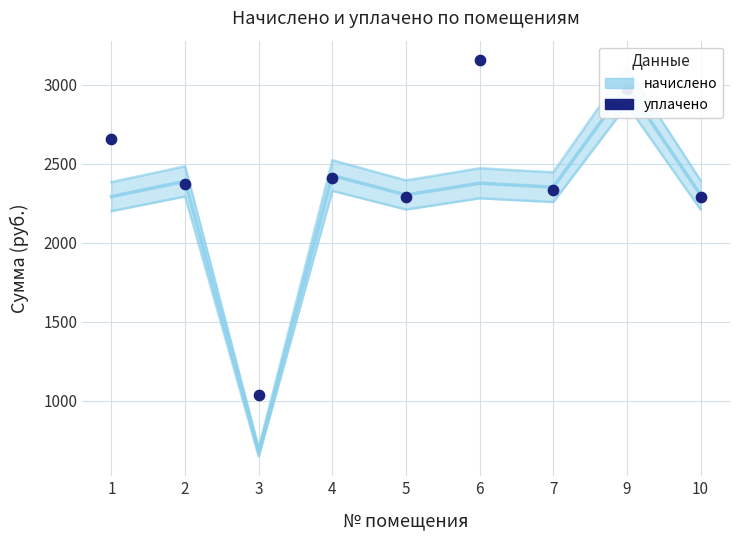

What is the change in value from 2 to 4?

+36.7